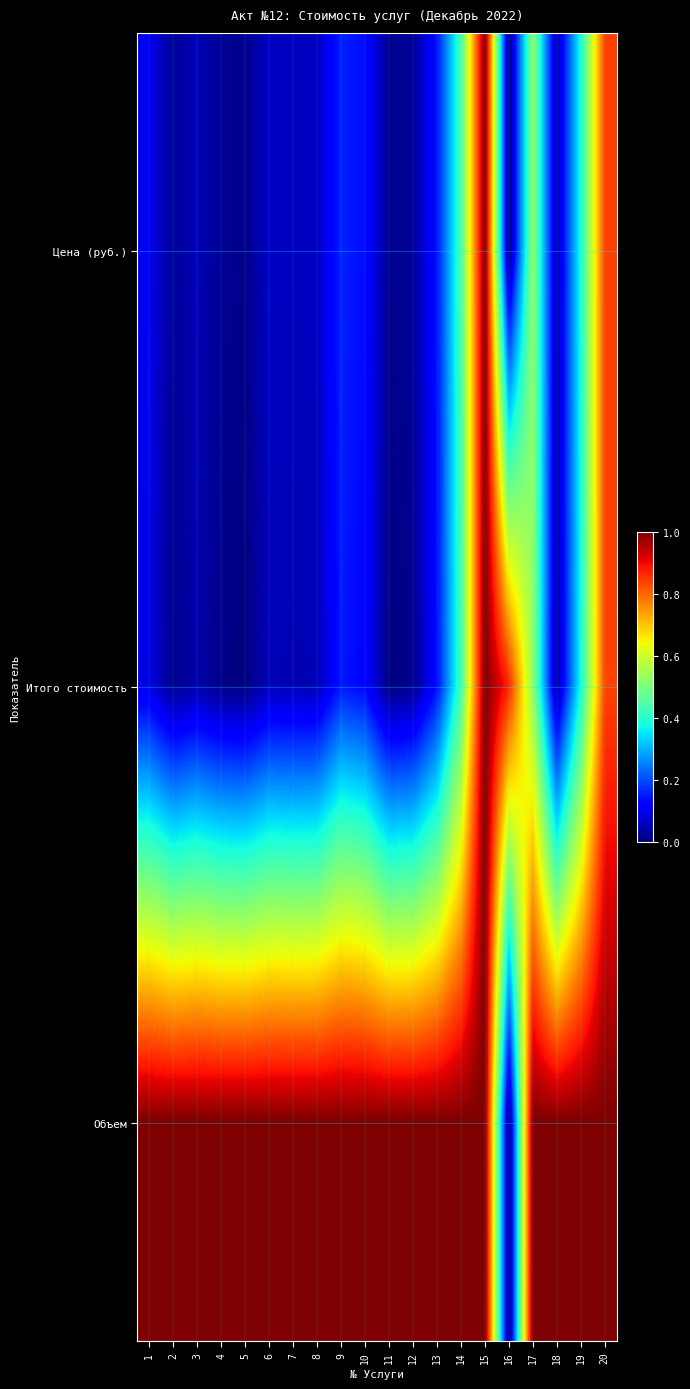

What is the total value across all series at 11?

1.0